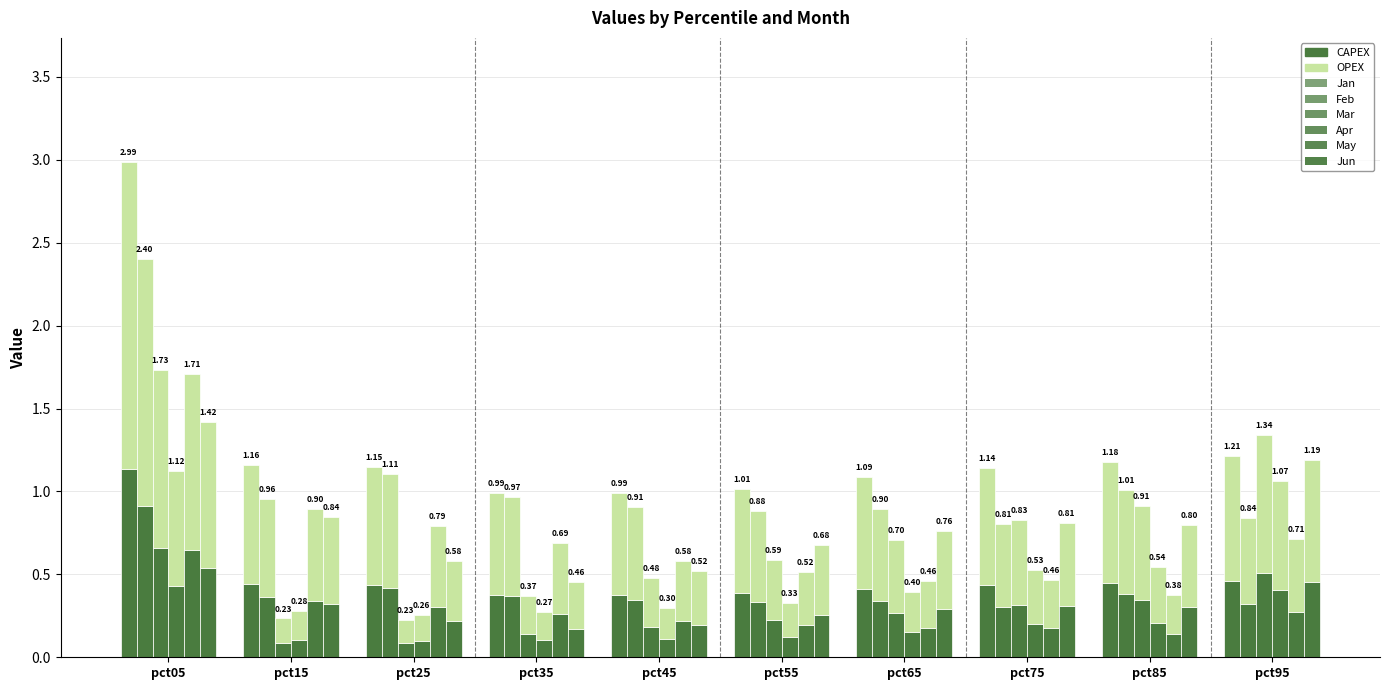

At which category is the sum across all series the highest?

pct05